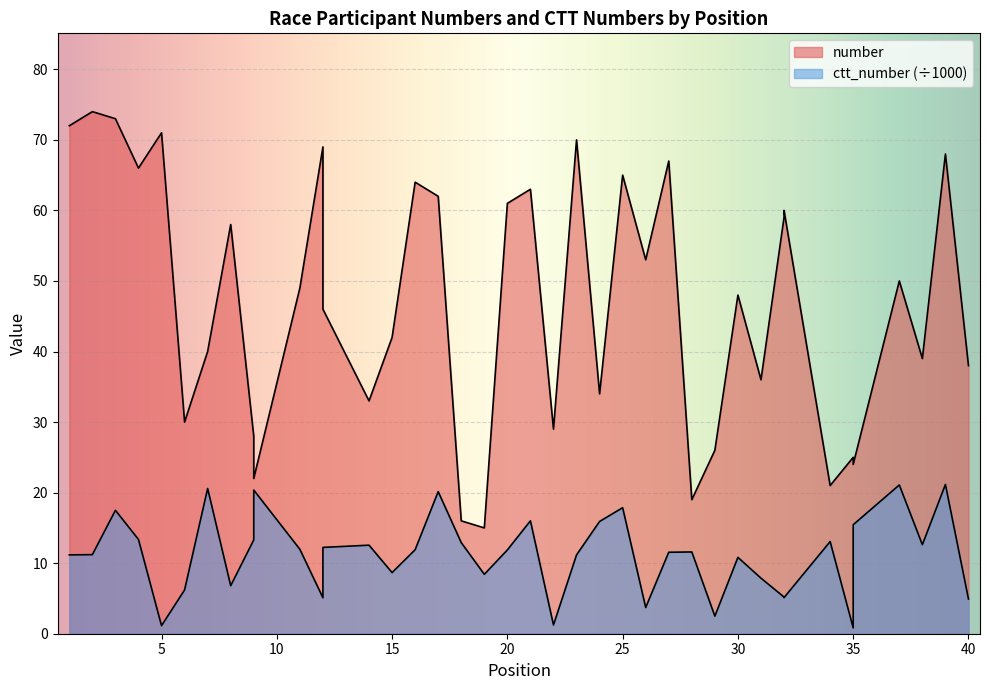

Rank the series at 9 from highest to lowest value.

number, ctt_number